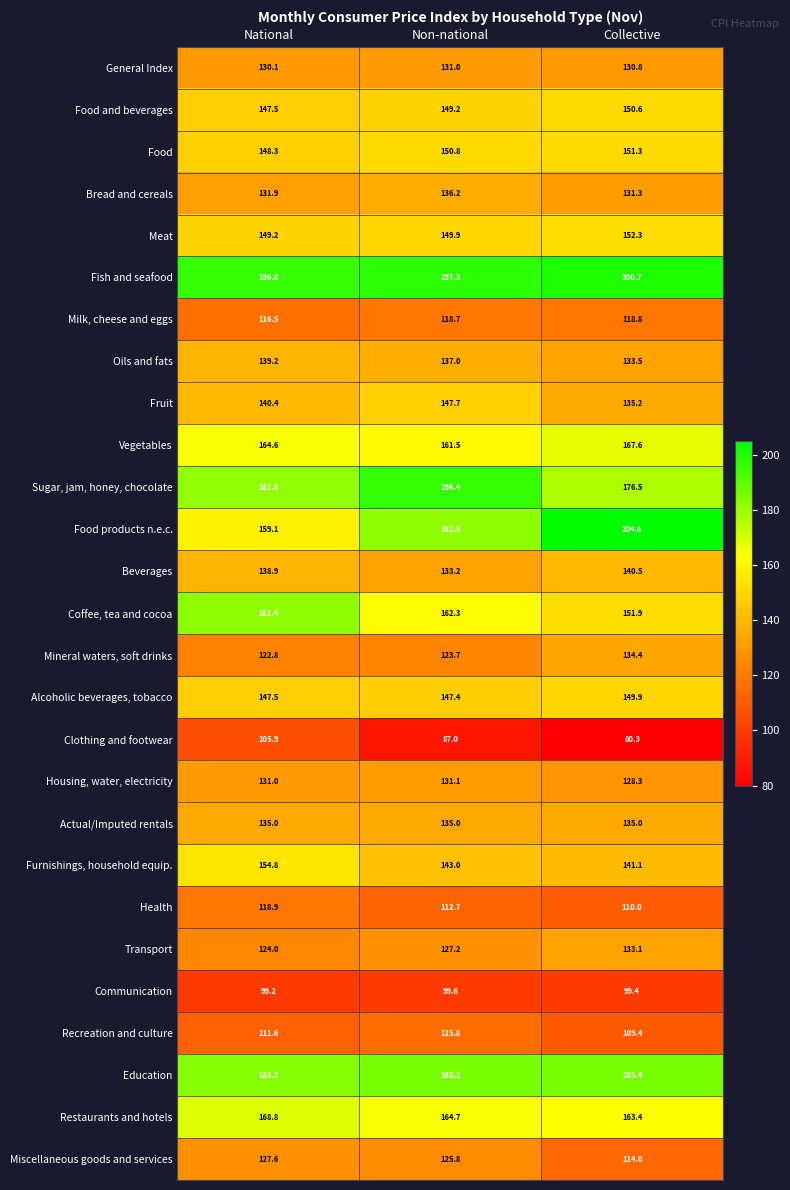

What is the difference between the second highest and minimum values in the Mineral waters, soft drinks series?

0.9